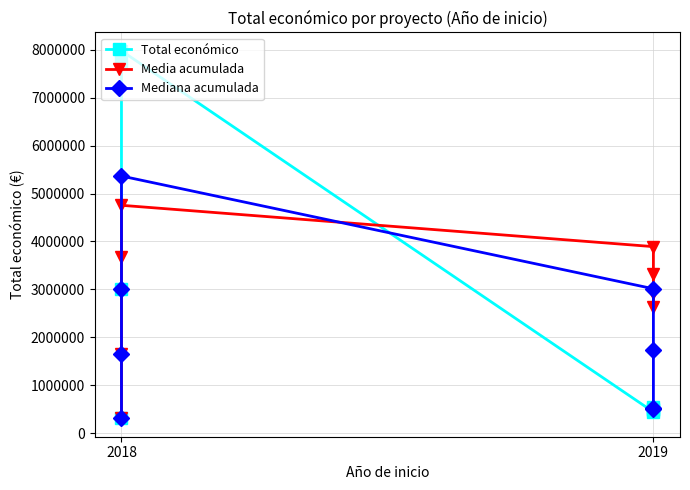

Is it true that Media acumulada equals 1184658.7 at 2018?

False